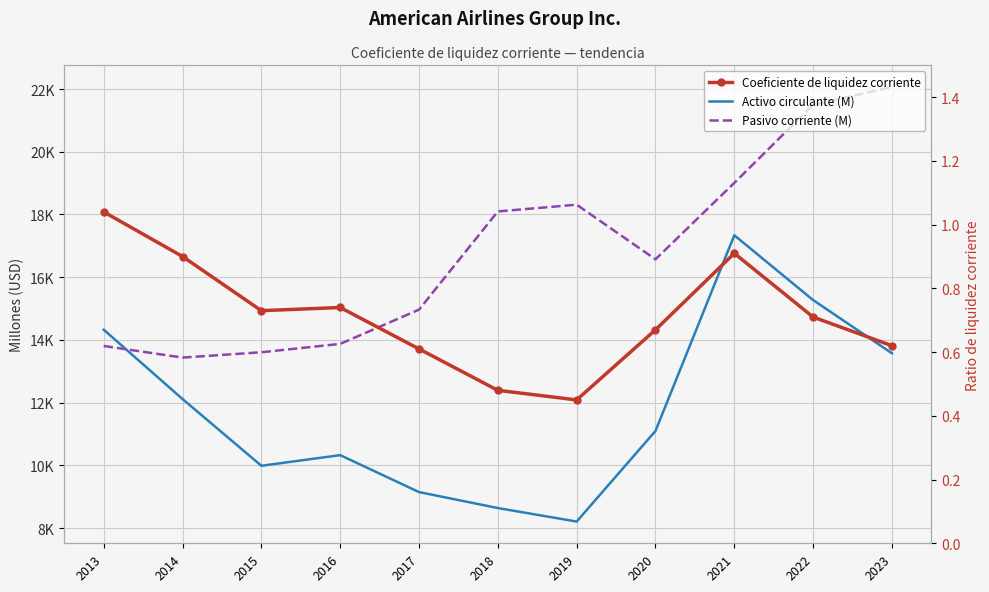

What is the smallest value displayed?

0.5